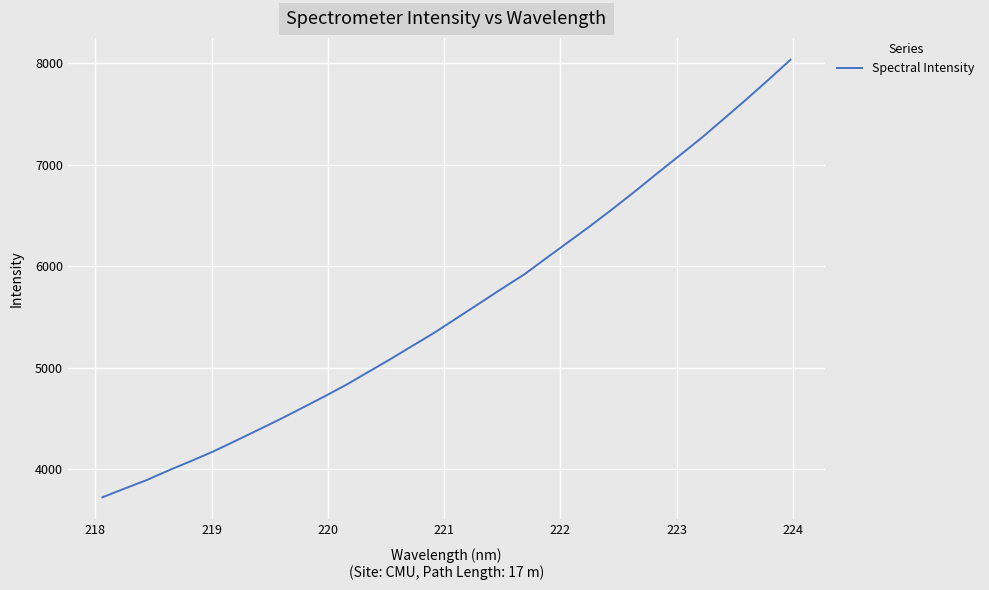

What is the difference between the maximum and minimum values?

4311.9